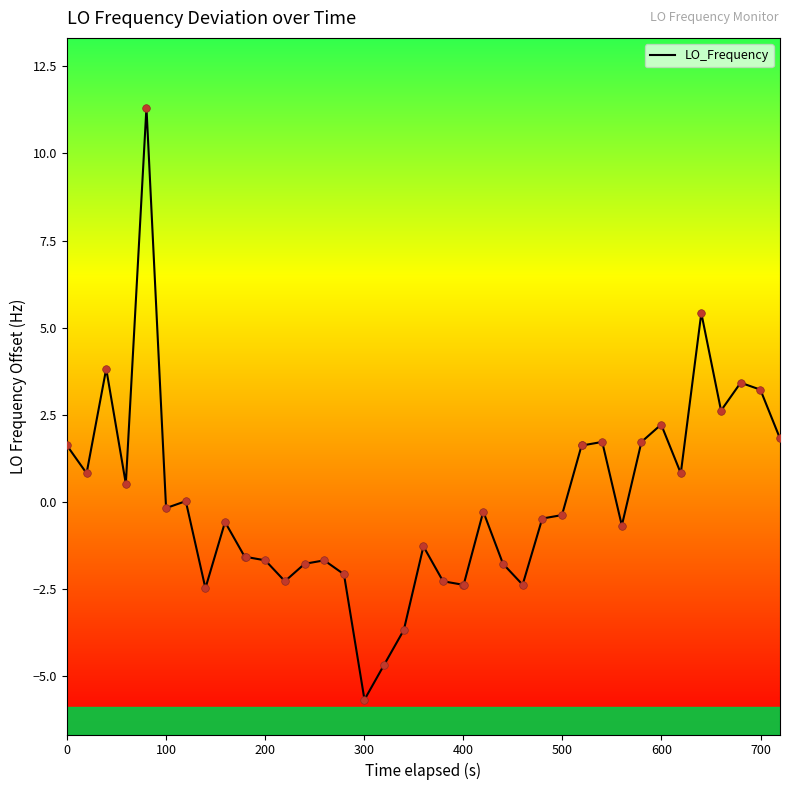

What is the greatest value displayed?

11.3